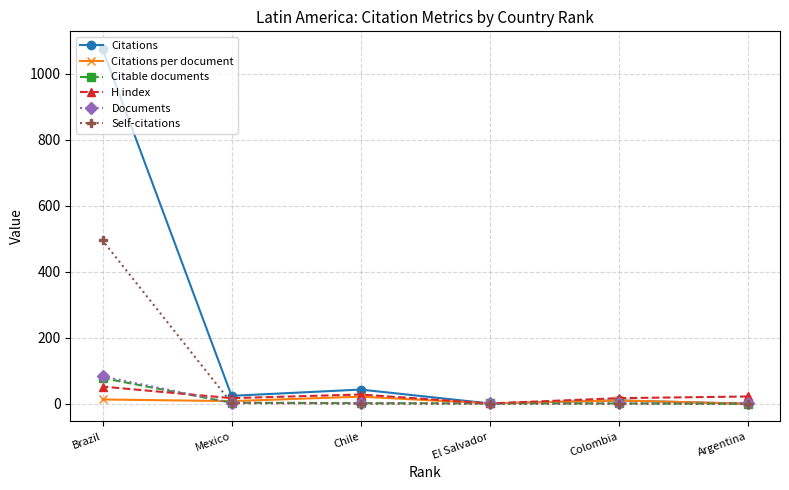

How many categories are shown in the chart?

6